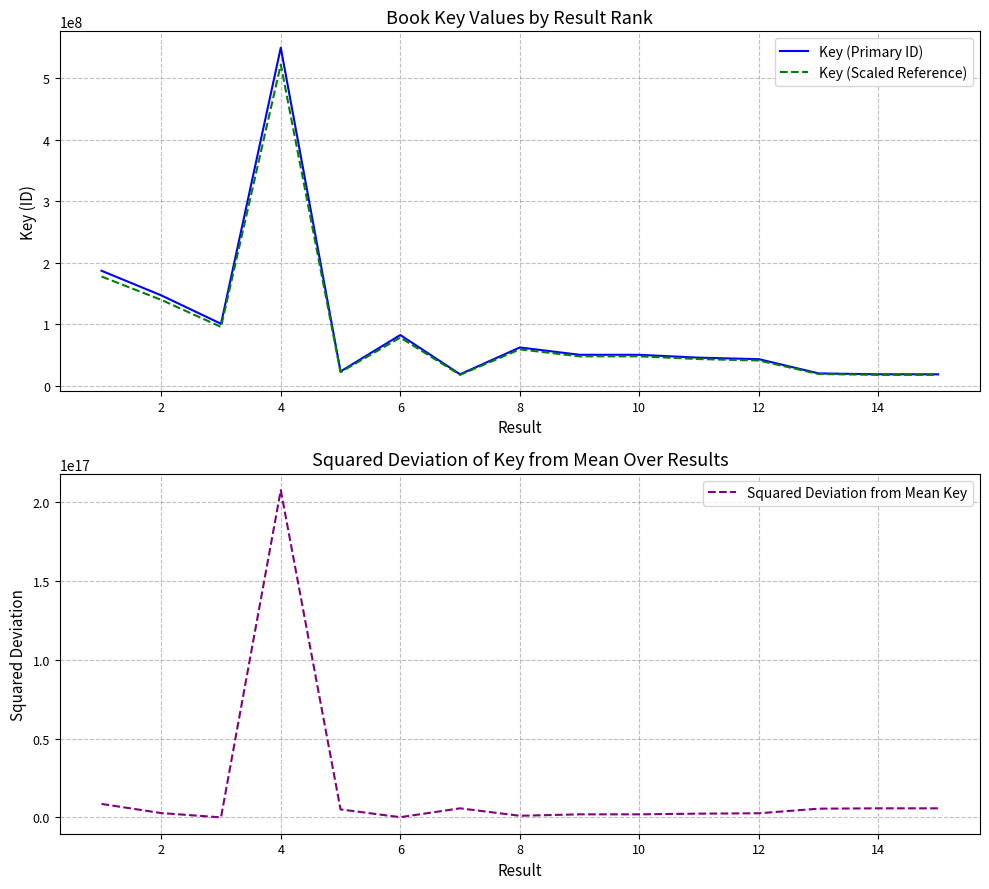

What is the smallest value displayed?

17404077.9